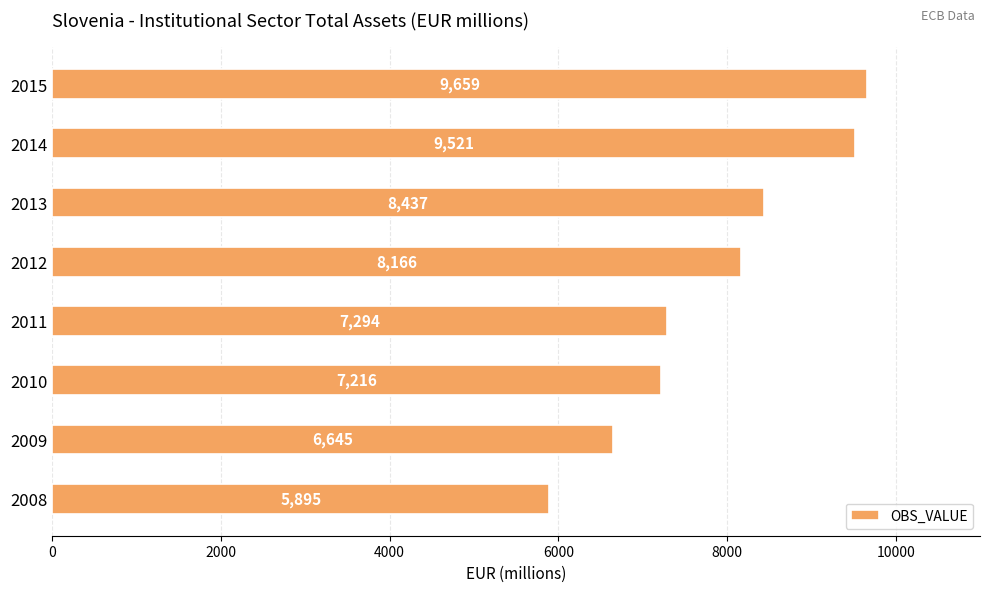

How many data points are less than 8166?

4